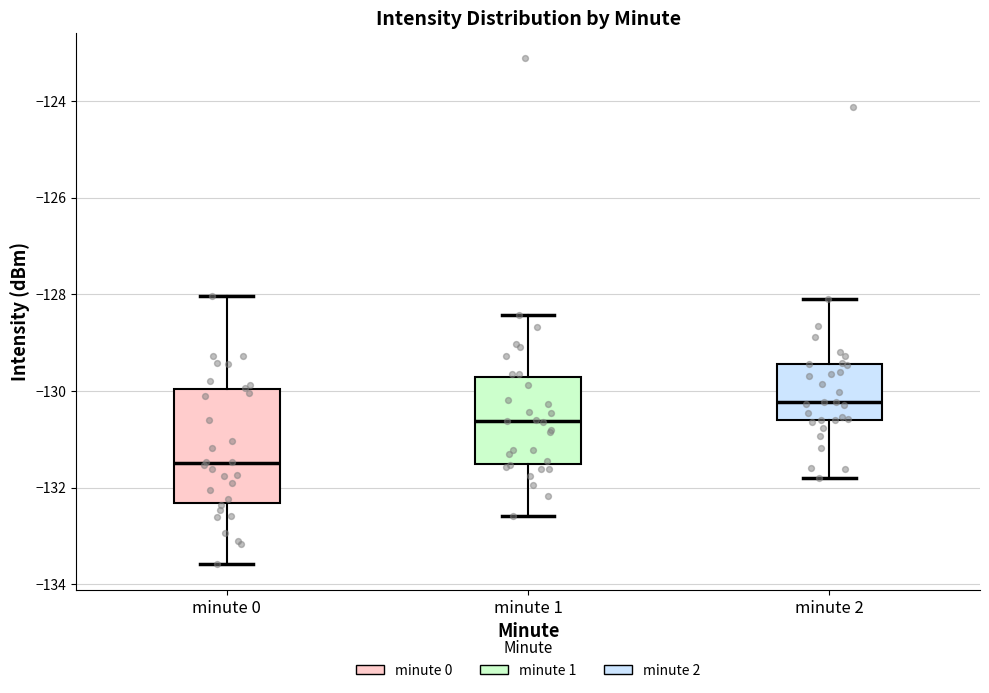

Where is the lower edge of the box for minute 0 on the y-axis? The values are not printed on the chart, so give them approximately, as read against the axis.

-132.4